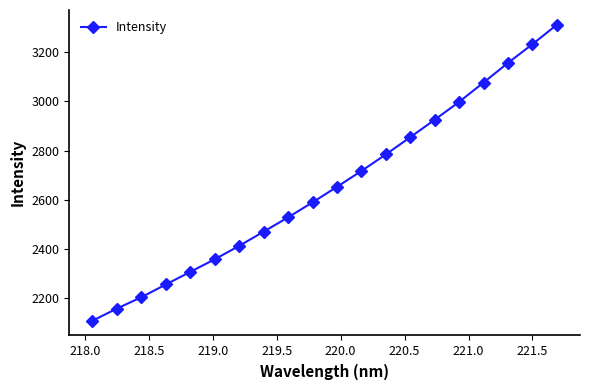

True or false: the data has more than 2 interior local peaks.

False